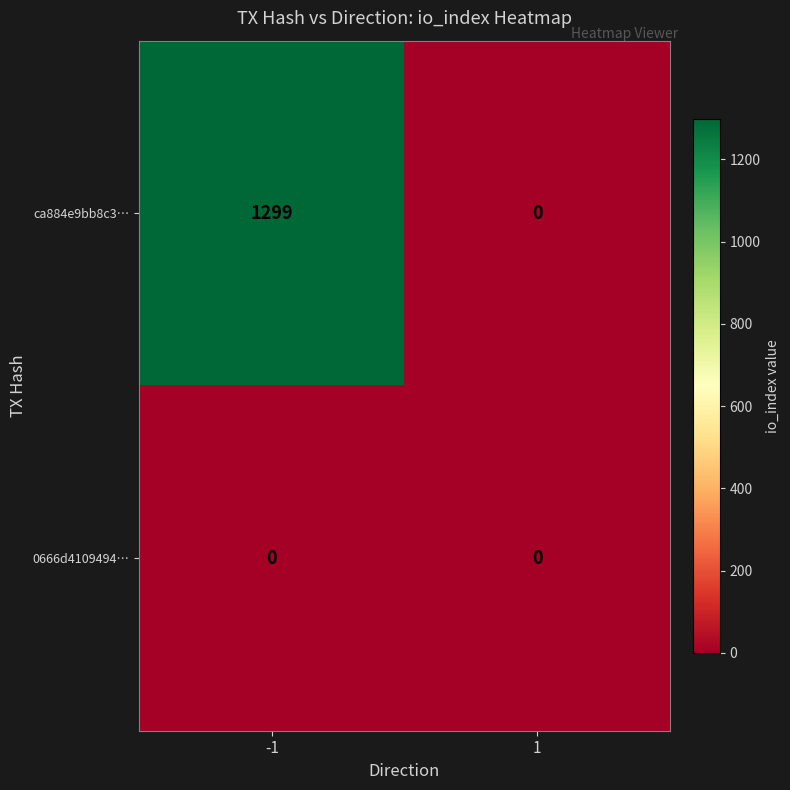

What is the difference between the maximum and minimum values in the ca884e9bb8c3… series?

1299